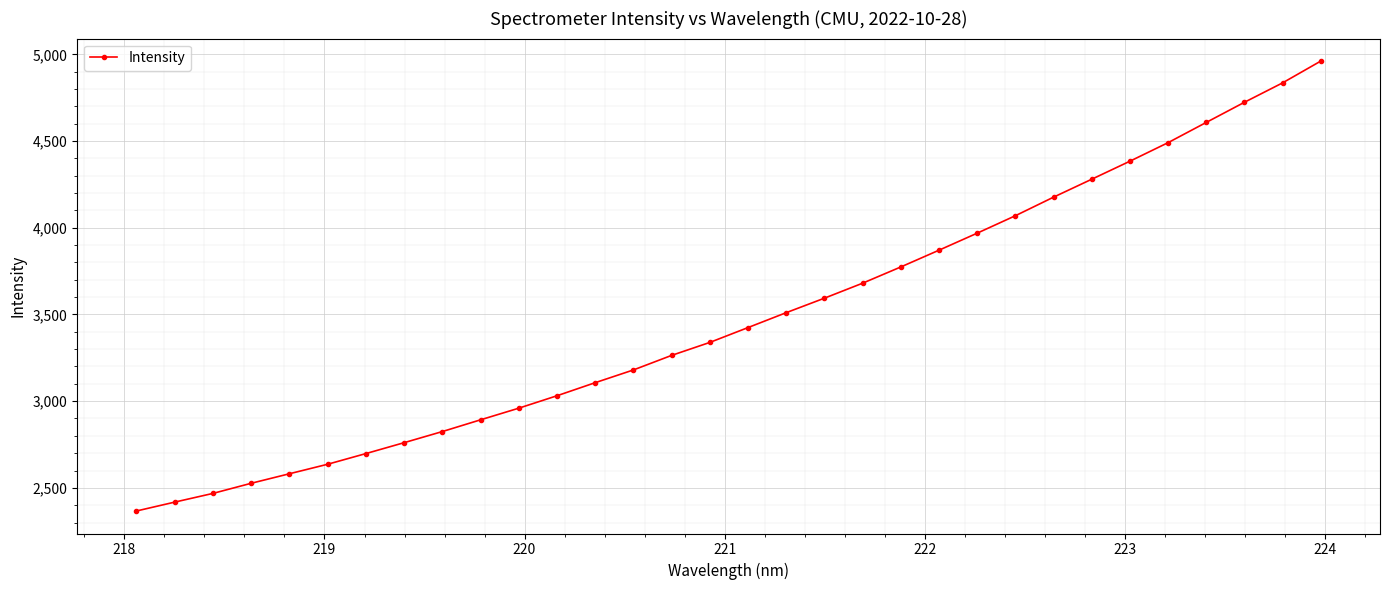

What is the greatest value displayed?

4961.6